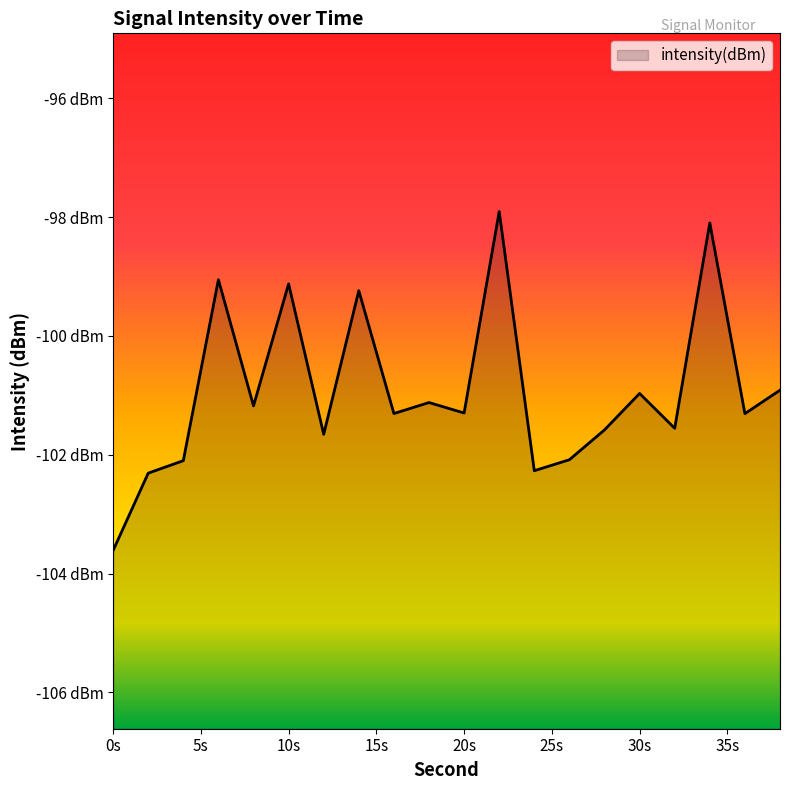

How many lines are shown in the chart?

1